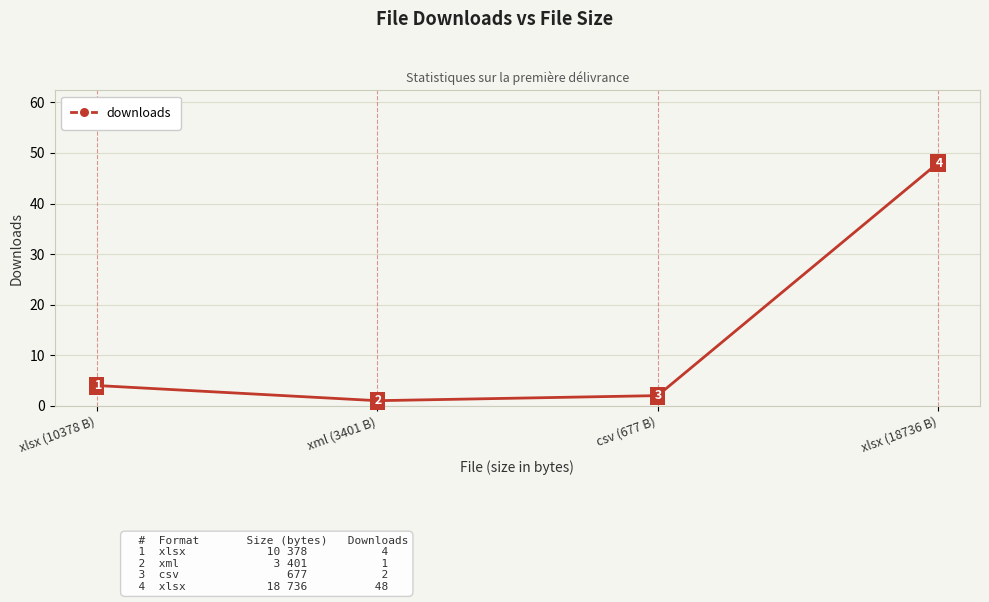

Where is the first local minimum?

xml (3401 B)